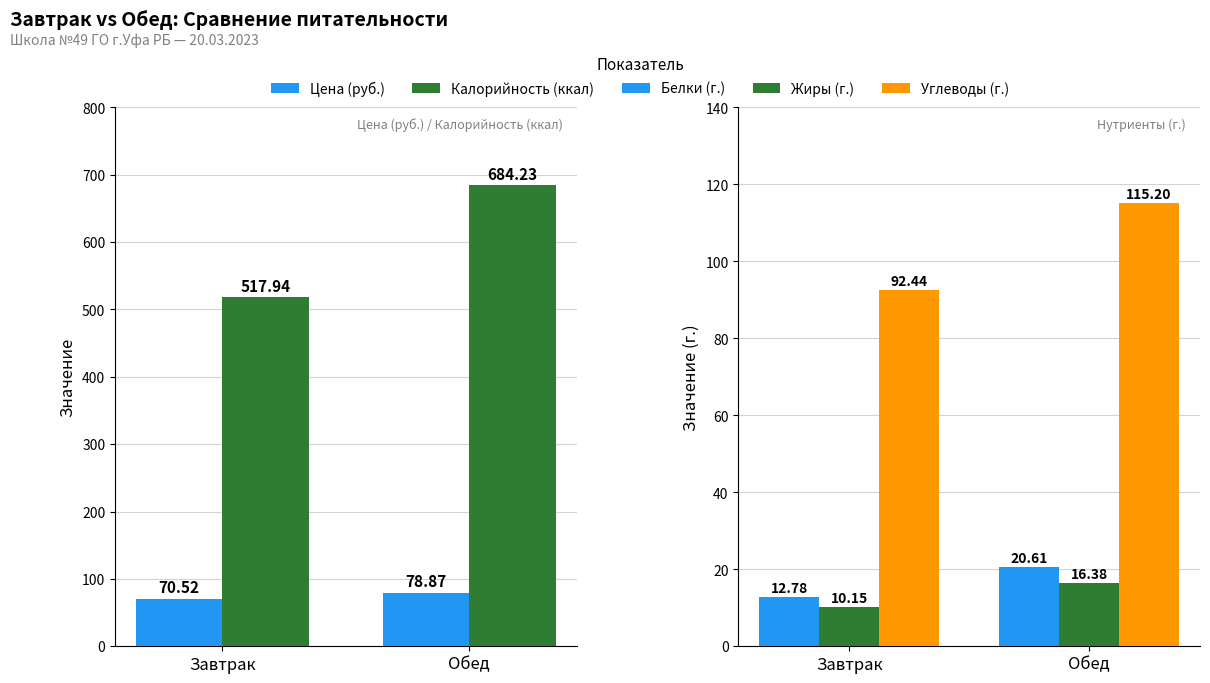

How many values in the Калорийность (ккал) series are below 684?

1